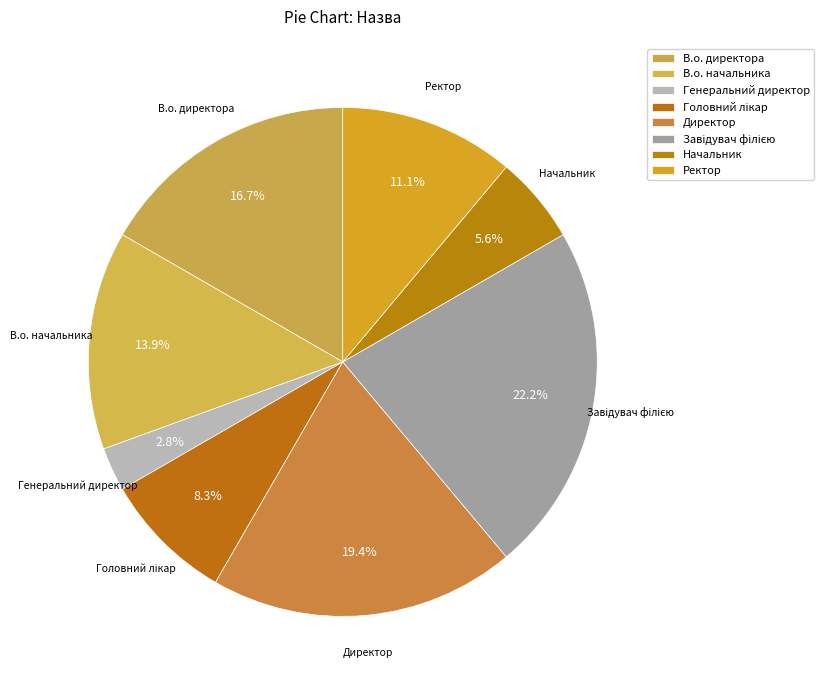

True or false: В.о. директора accounts for 17% of the total.

True